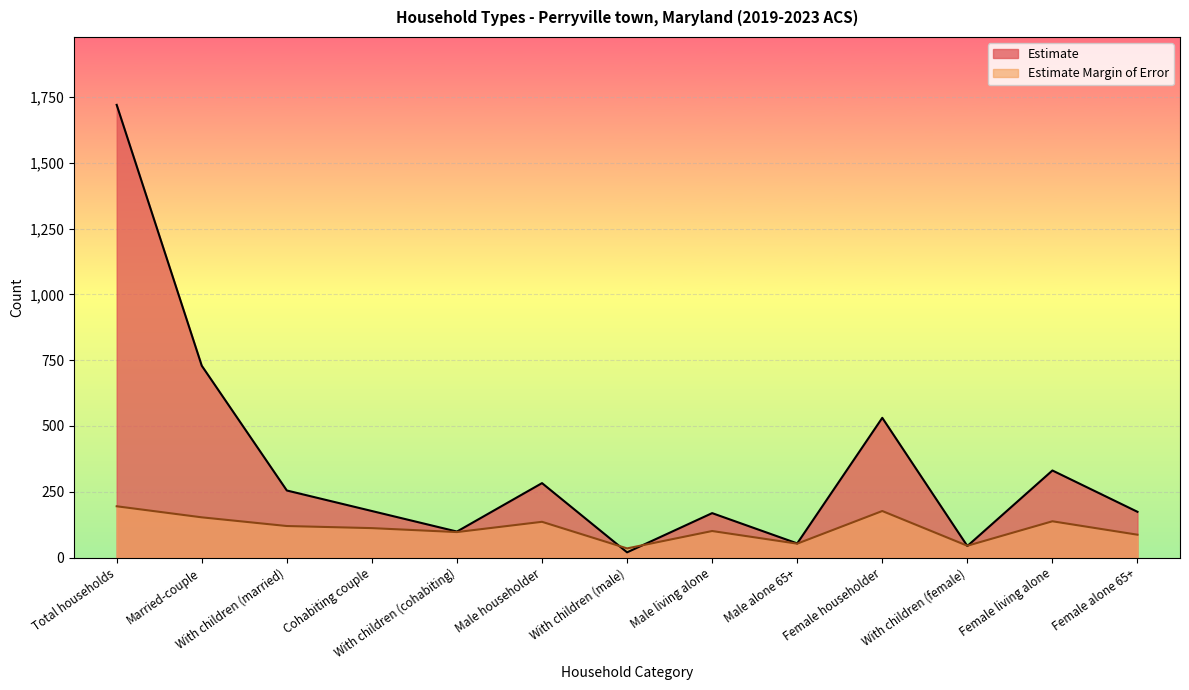

What position from the right is Female householder?

4